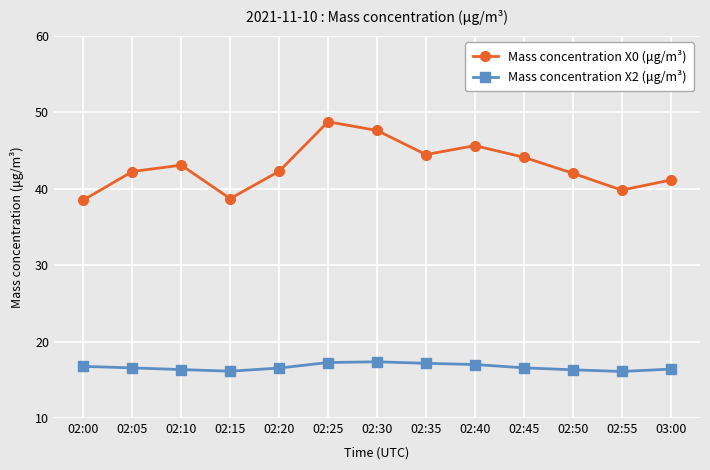

Is the value of Mass concentration X2 (μg/m³) at 02:30 greater than the value of Mass concentration X0 (μg/m³) at 02:20?

No